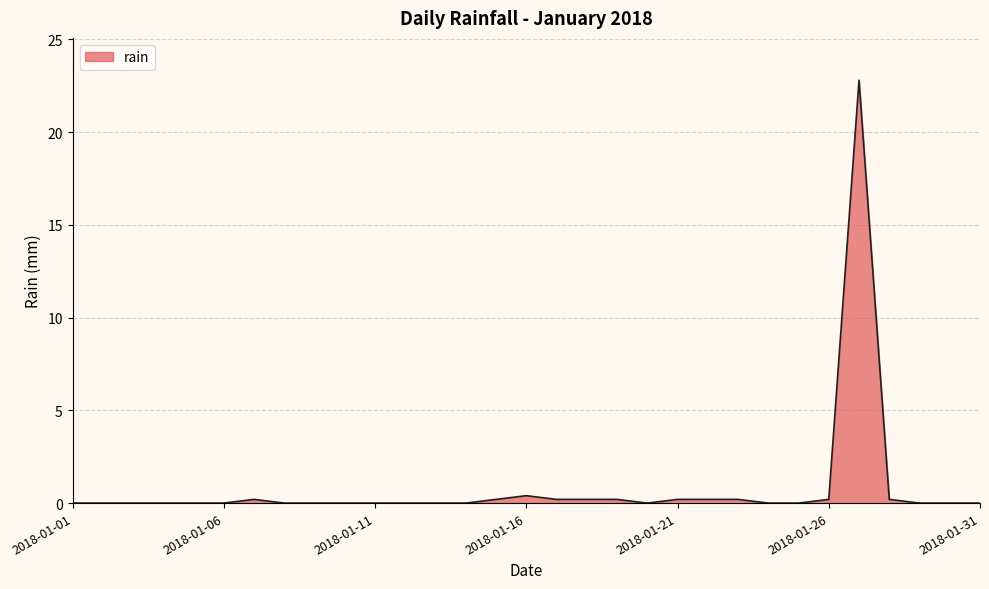

What is the greatest value displayed?

22.8